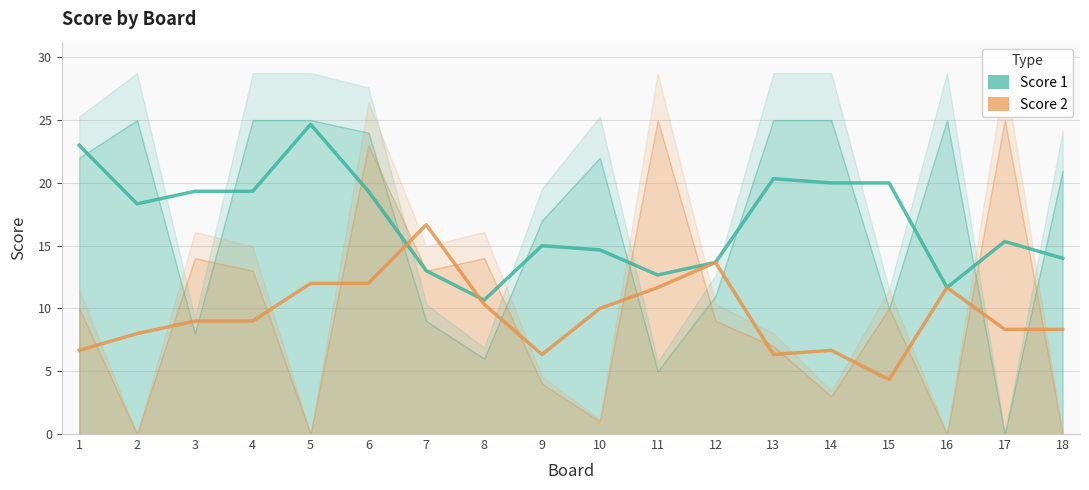

What is the difference between the Score 1 values at 15 and 8?

9.3